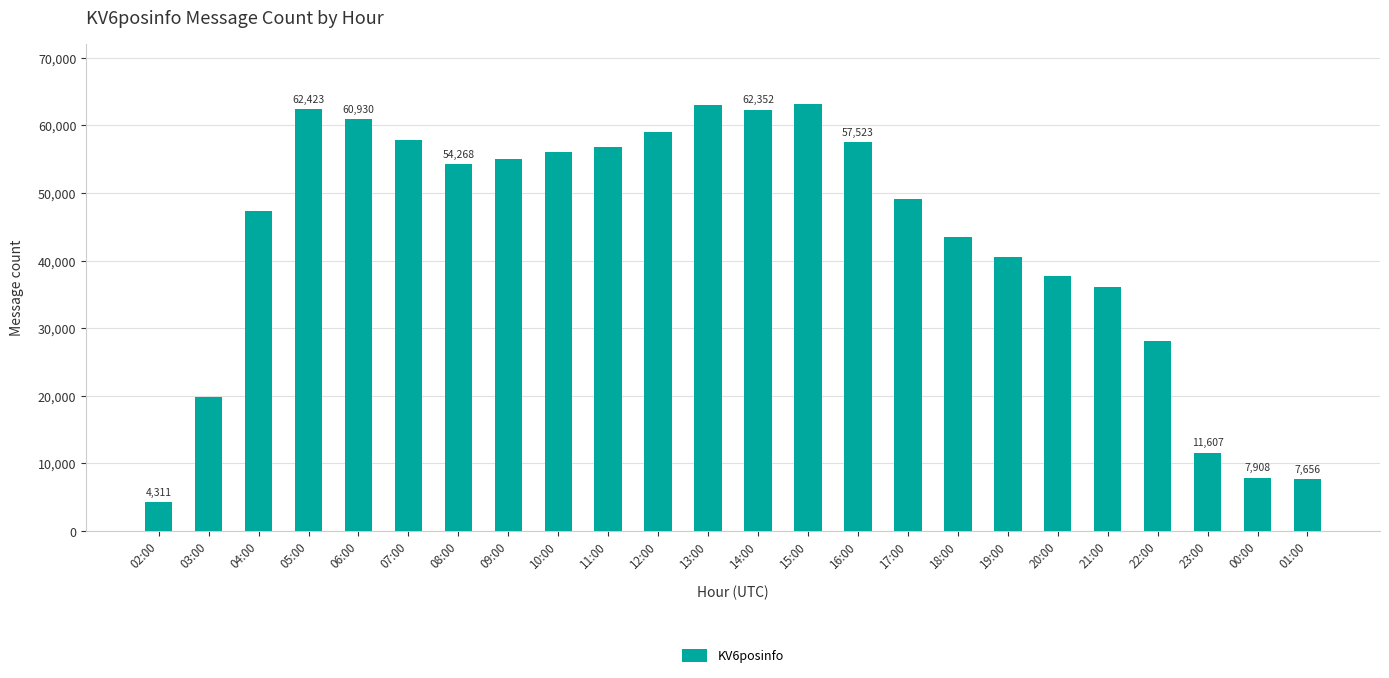

The chart shows a value of 62352 at 14:00. True or false?

True